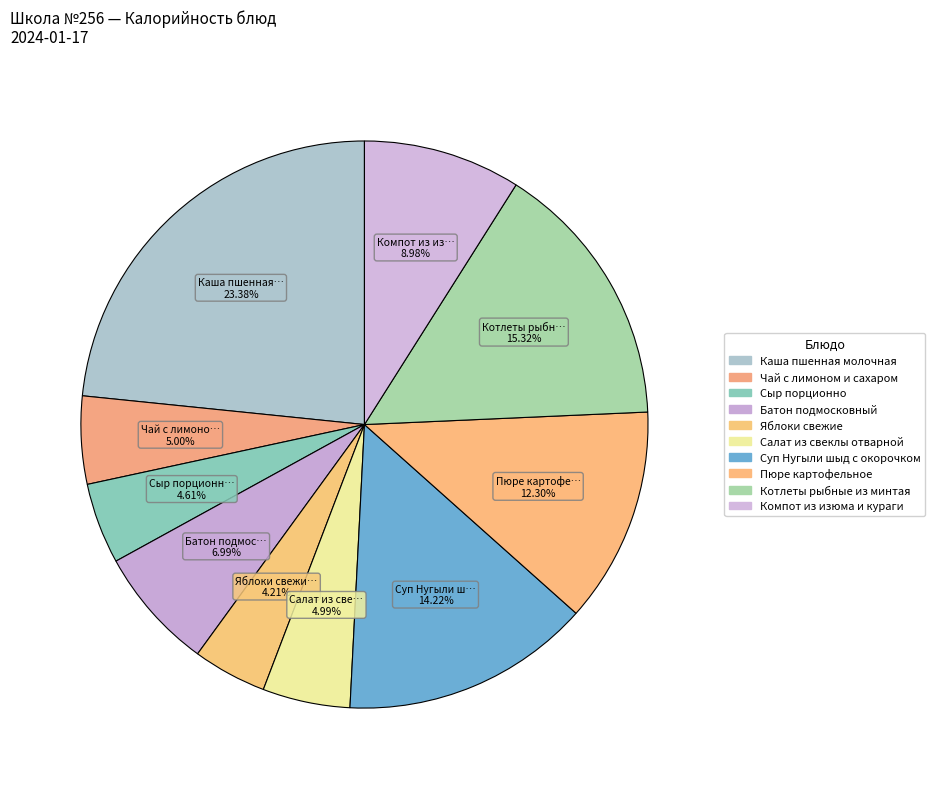

To the nearest percent, what is the average slice percentage?

10%